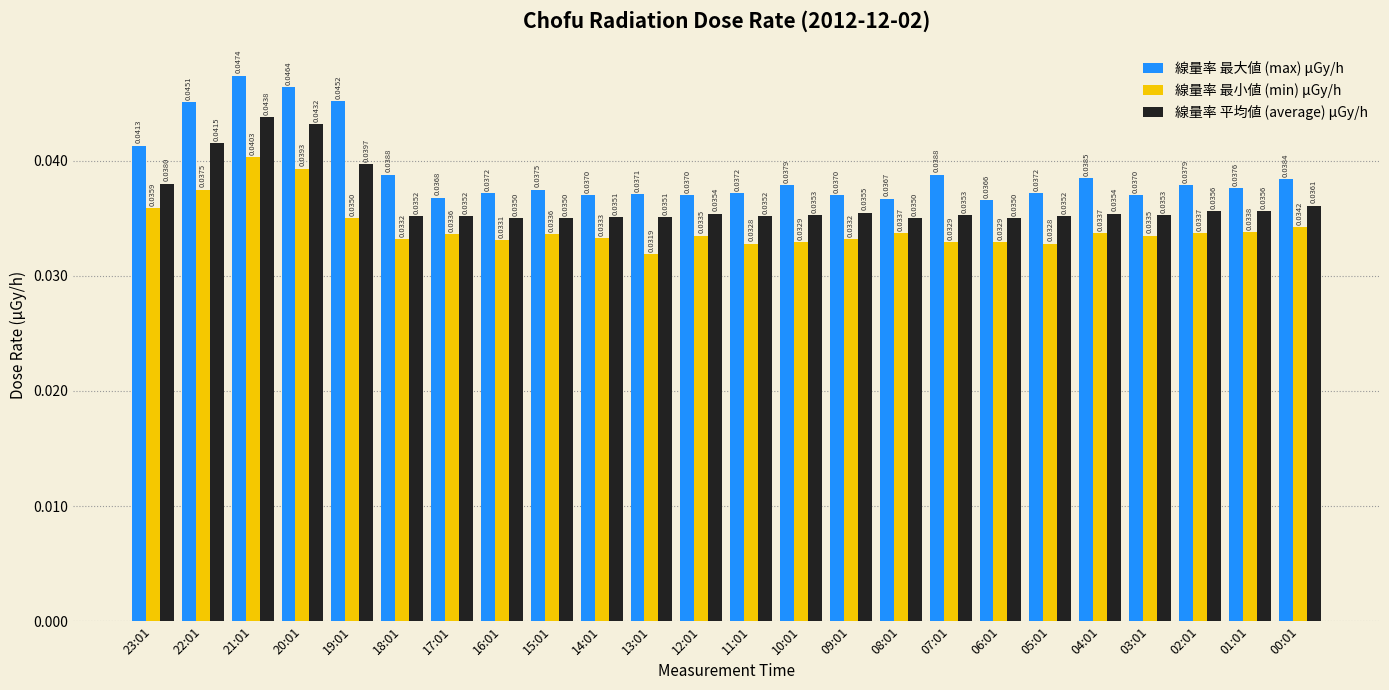

What are all the series names shown in the legend?

線量率 最大値 (max) μGy/h, 線量率 最小値 (min) μGy/h, 線量率 平均値 (average) μGy/h